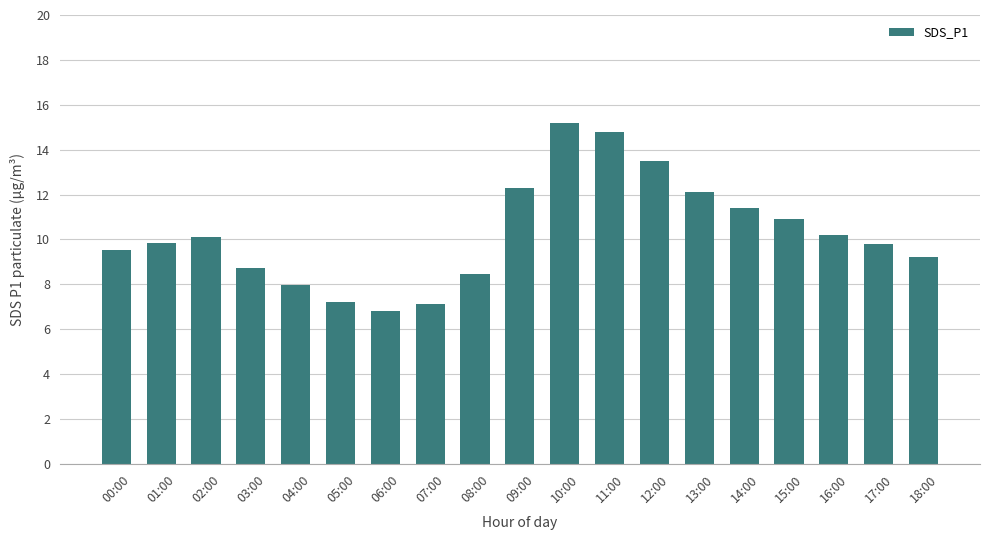

What is the ratio of the value at 04:00 to the value at 06:00?

1.2